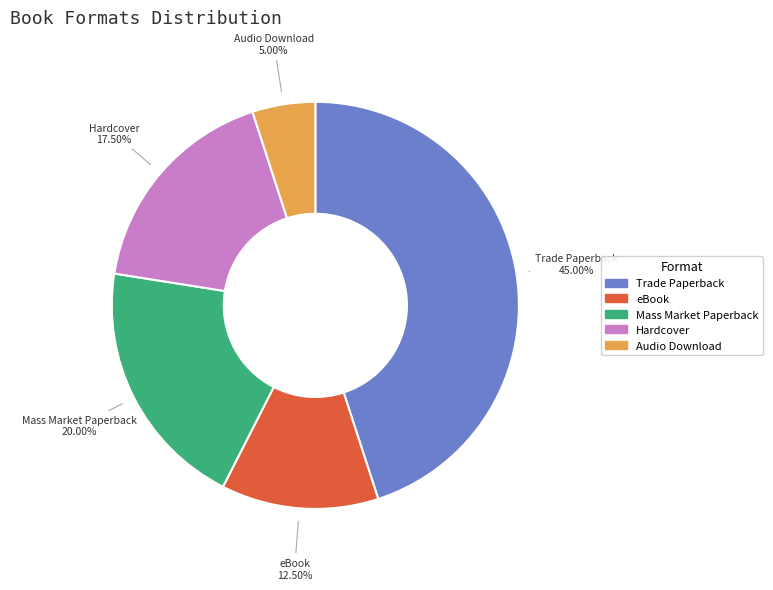

Is there any slice that represents more than half of the pie?

No